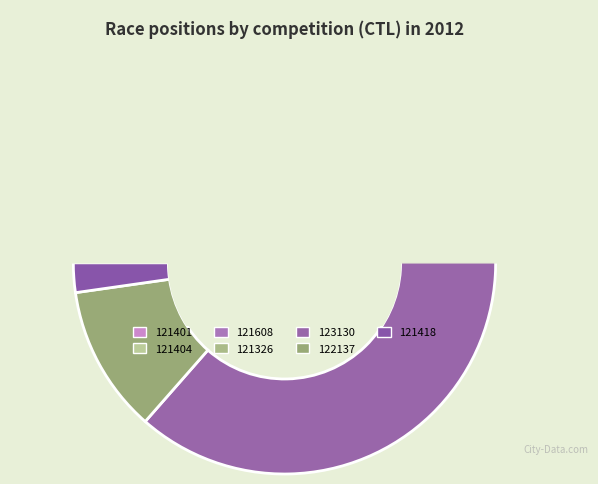

Rank the categories by value from highest to lowest.

123130, 121326, 121608, 122137, 121401, 121404, 121418